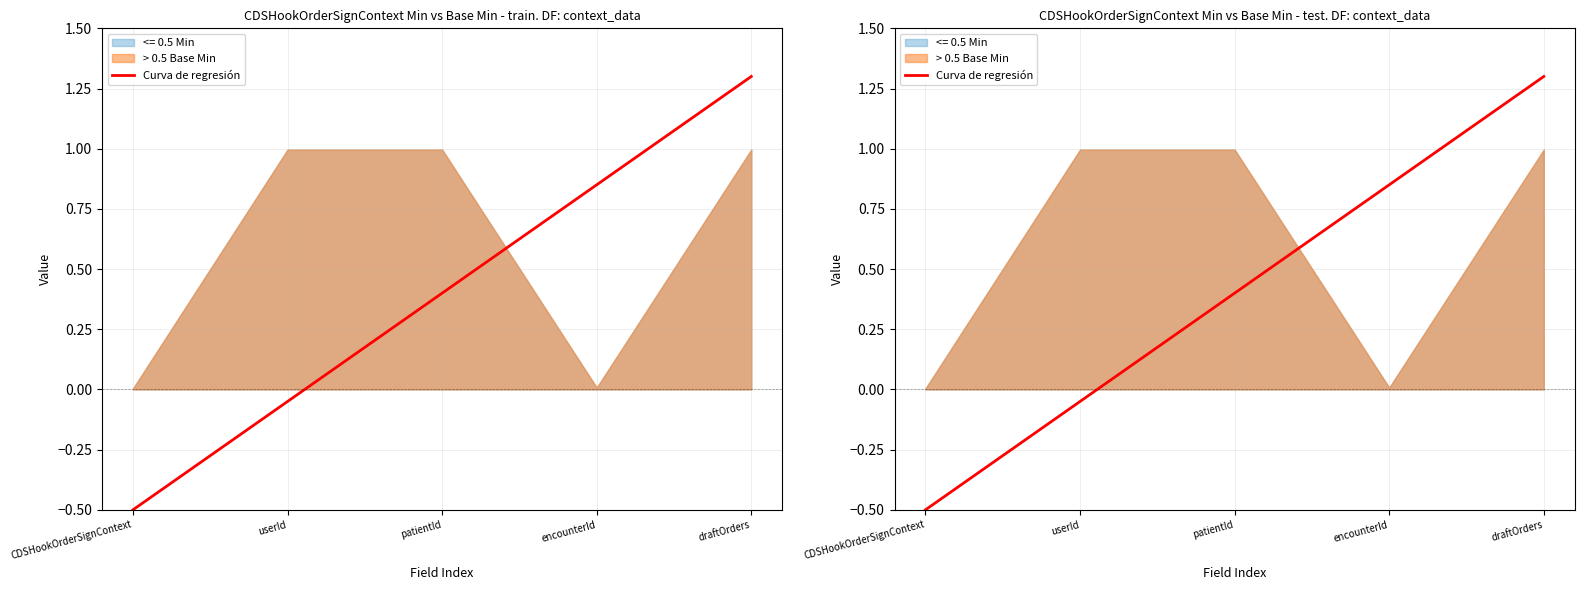

Reading left to right, transcribe all the data shown in this chart.

CDSHookOrderSignContext=-0.5	userId=-0.0	patientId=0.4	encounterId=0.9	draftOrders=1.3